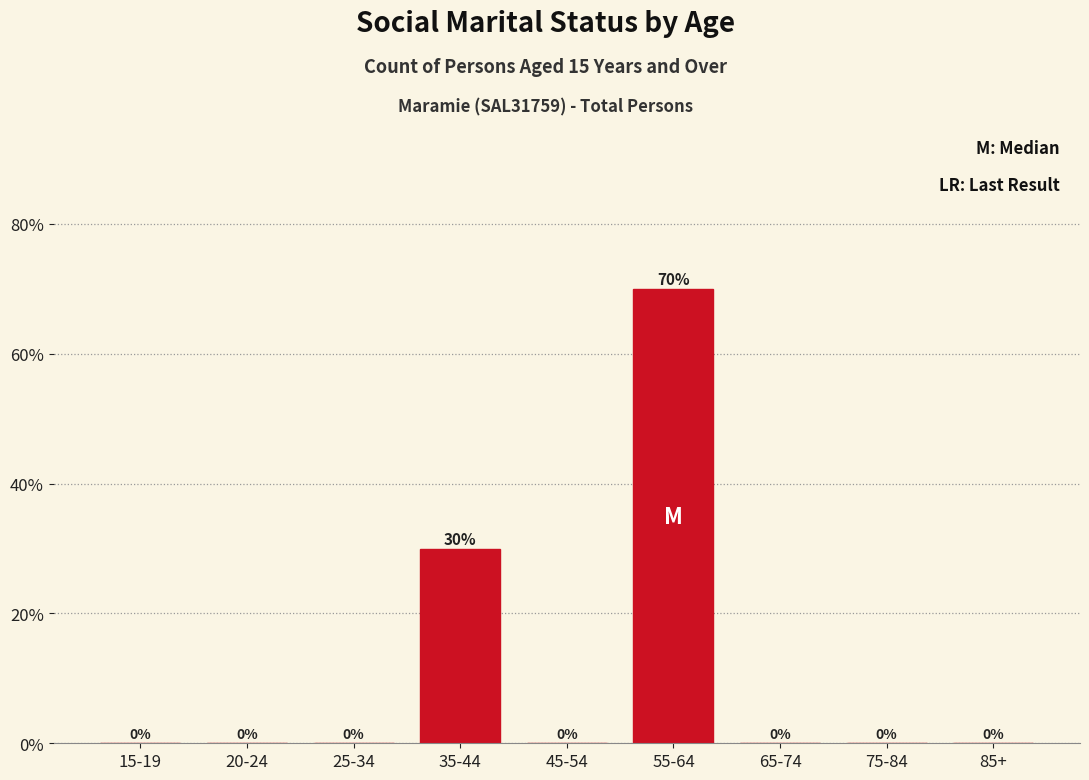

Reading left to right, what are all the values shown in this chart?

15-19=0	20-24=0	25-34=0	35-44=30	45-54=0	55-64=70	65-74=0	75-84=0	85+=0